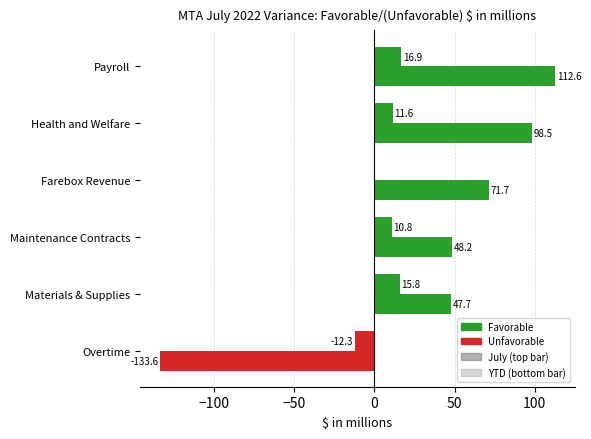

How many series are shown in this chart?

2